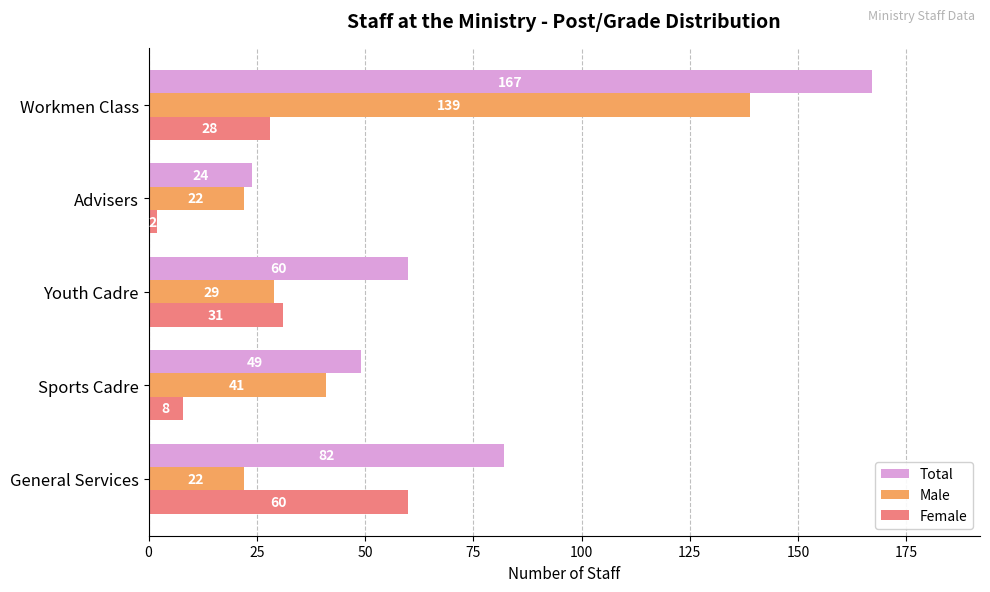

What is the sum of the Male values at General Services and Advisers?

44